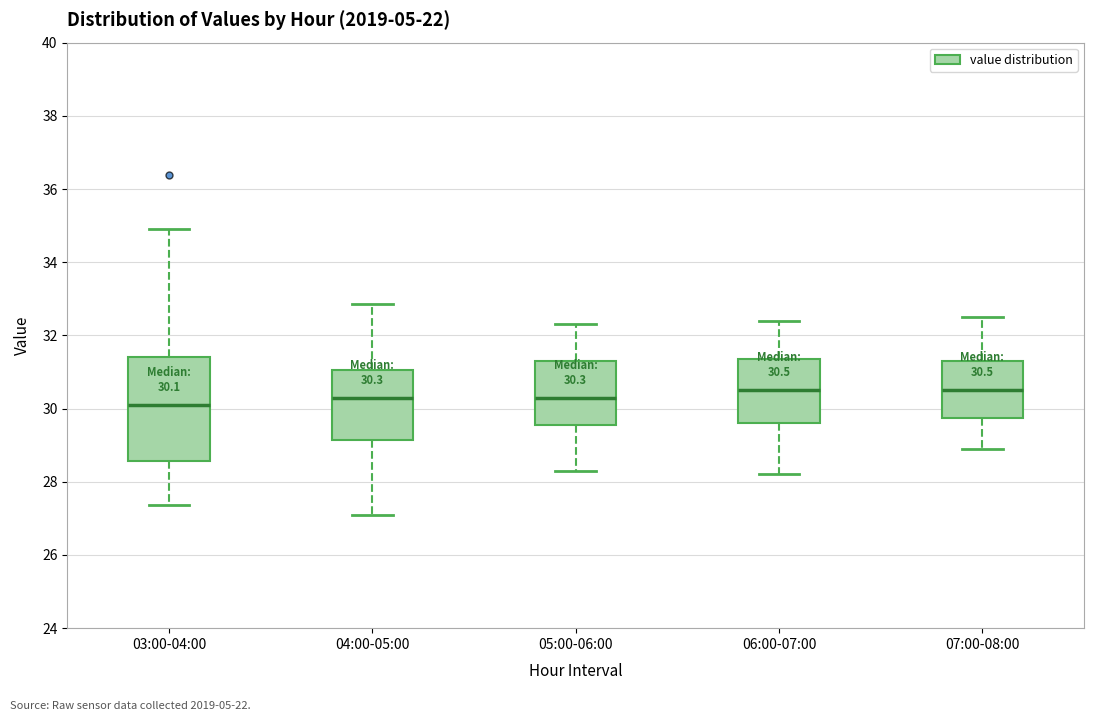

Comparing the boxes themselves (not the whiskers), which one is the tallest?

03:00-04:00